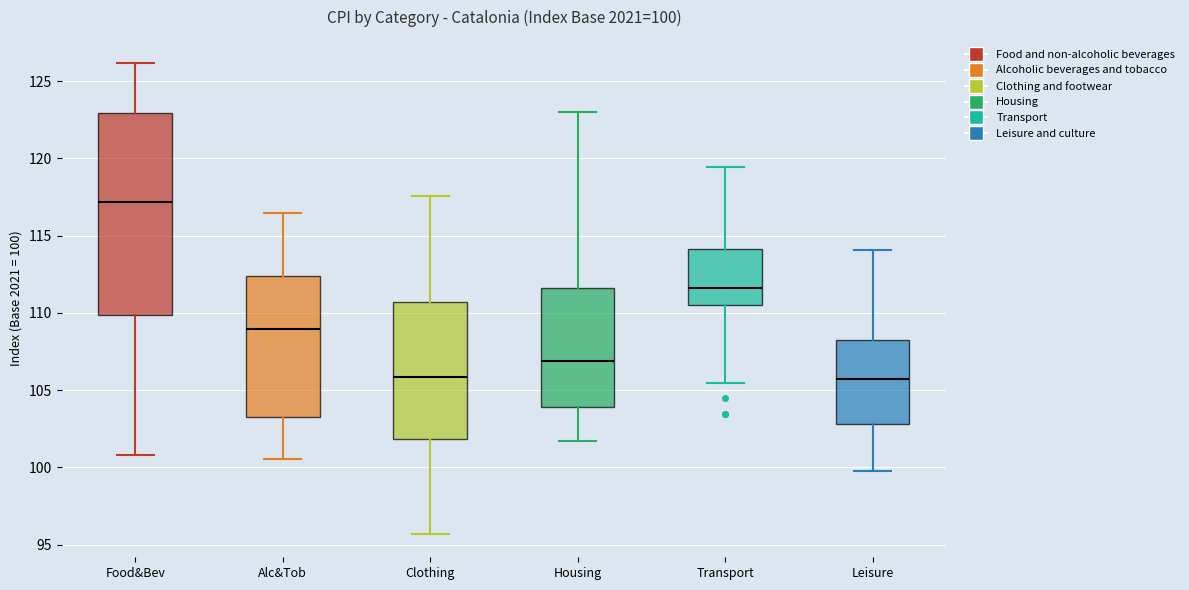

Which box is the tallest, from its lower edge to its upper edge?

Food&Bev